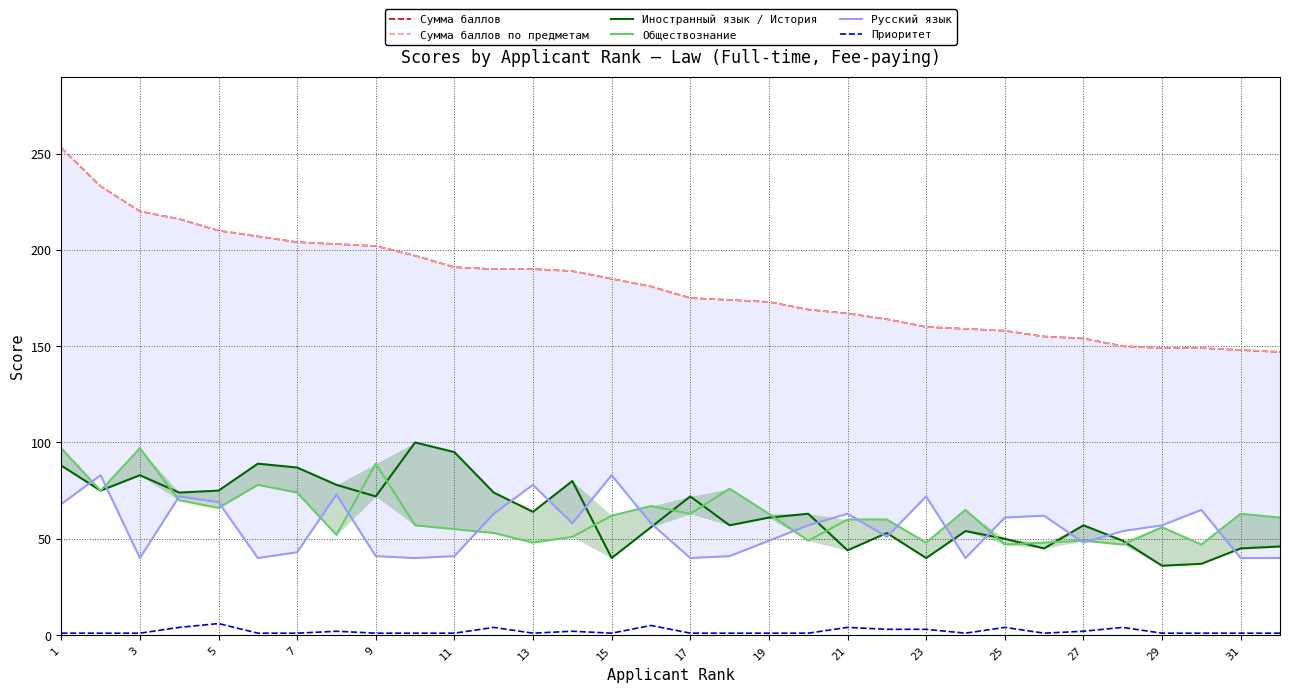

Is it true that Приоритет equals 3 at 23?

True